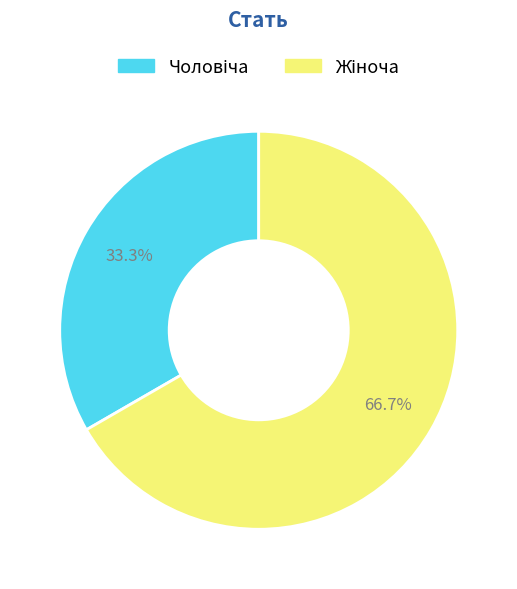

Is there a majority slice in this chart?

Yes